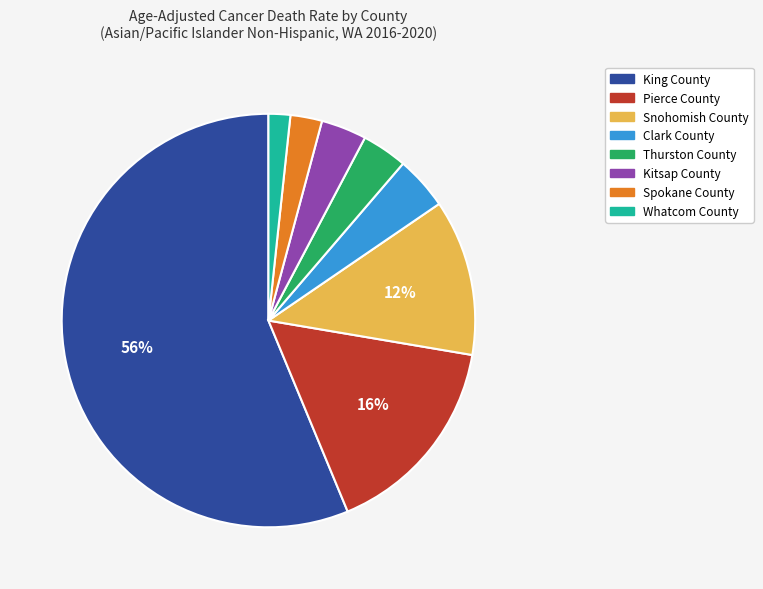

Which category accounts for the majority?

King County